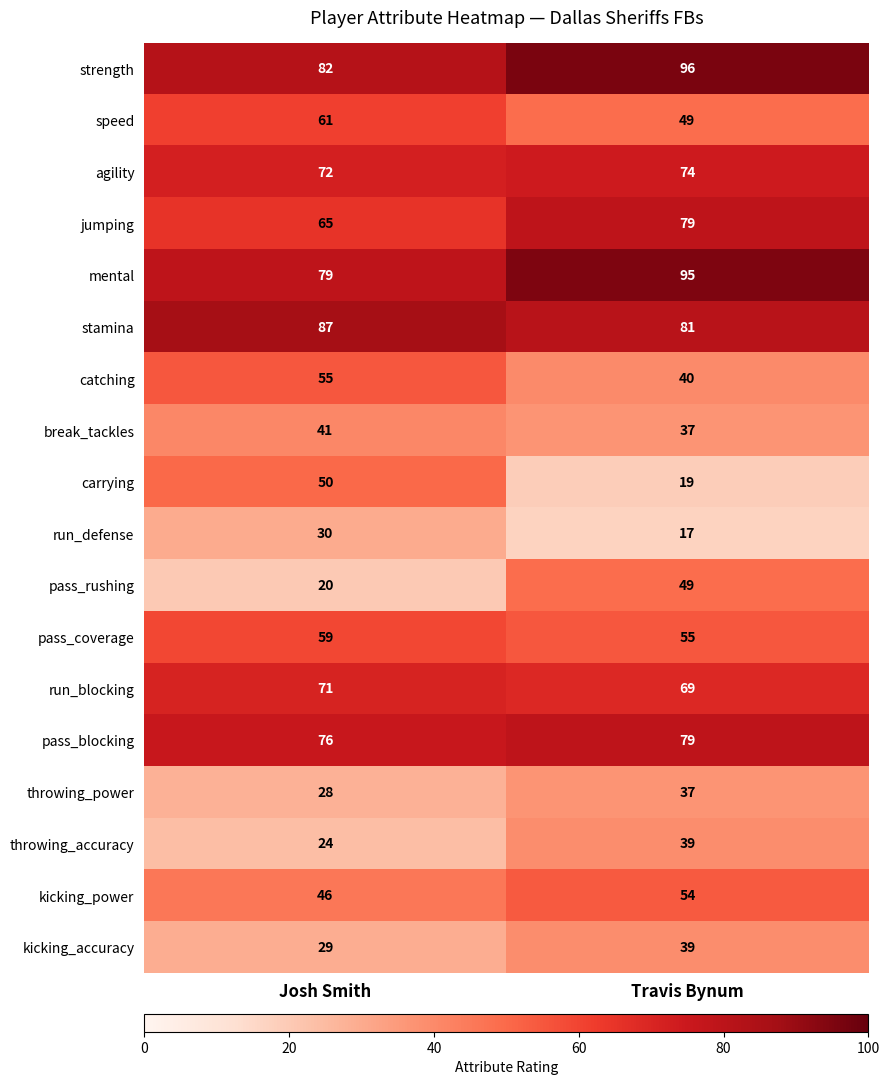

Is the value of break_tackles at Travis Bynum greater than the value of catching at Josh Smith?

No